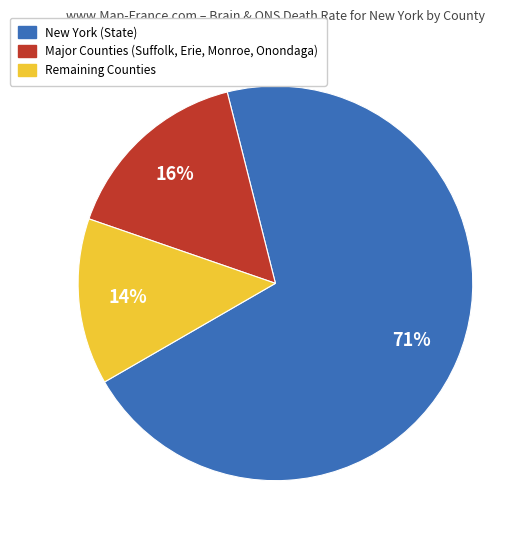

Which has a higher value, New York (State) or Major Counties (Suffolk, Erie, Monroe, Onondaga)?

New York (State)